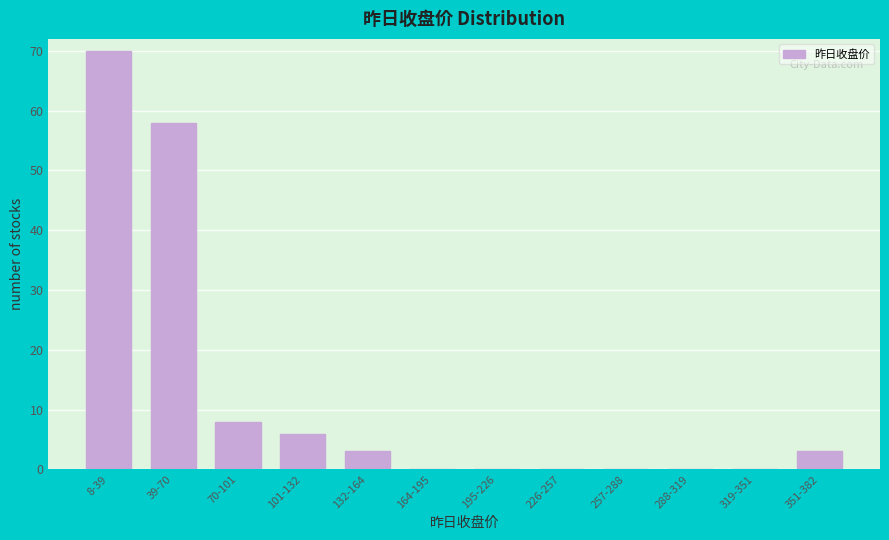

Reading left to right, extract all data points from this chart.

8-39=70	39-70=58	70-101=8	101-132=6	132-164=3	164-195=0	195-226=0	226-257=0	257-288=0	288-319=0	319-351=0	351-382=3